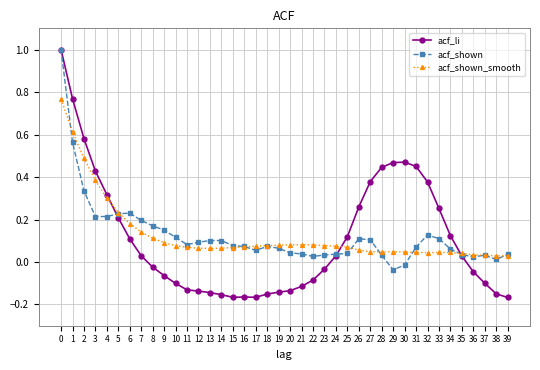

What is the maximum value shown in the chart?

1.0